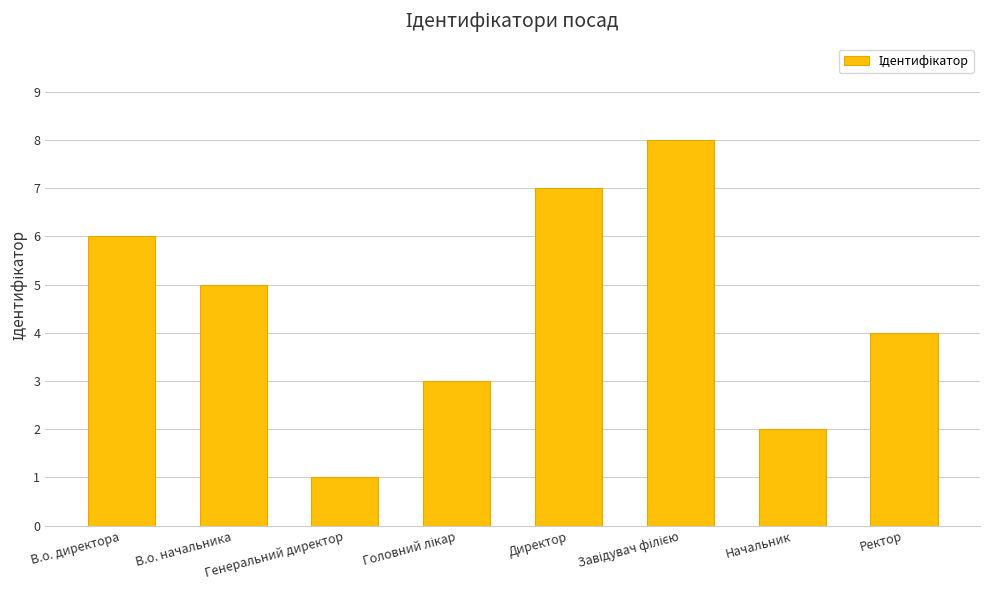

The chart shows a value of 2 at Генеральний директор. True or false?

False